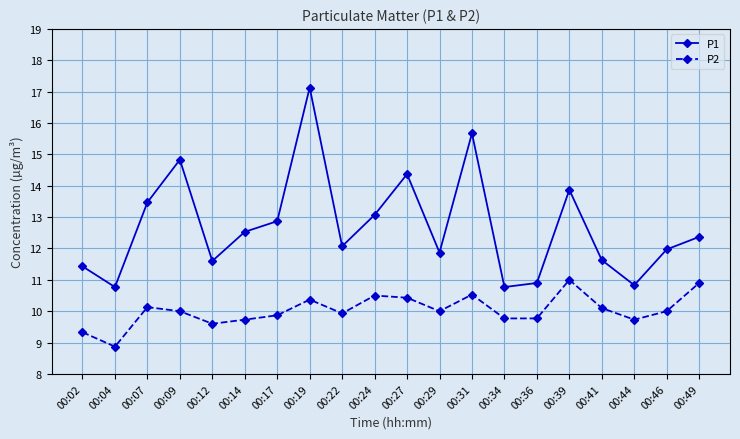

Which series has the largest total across all categories?

P1